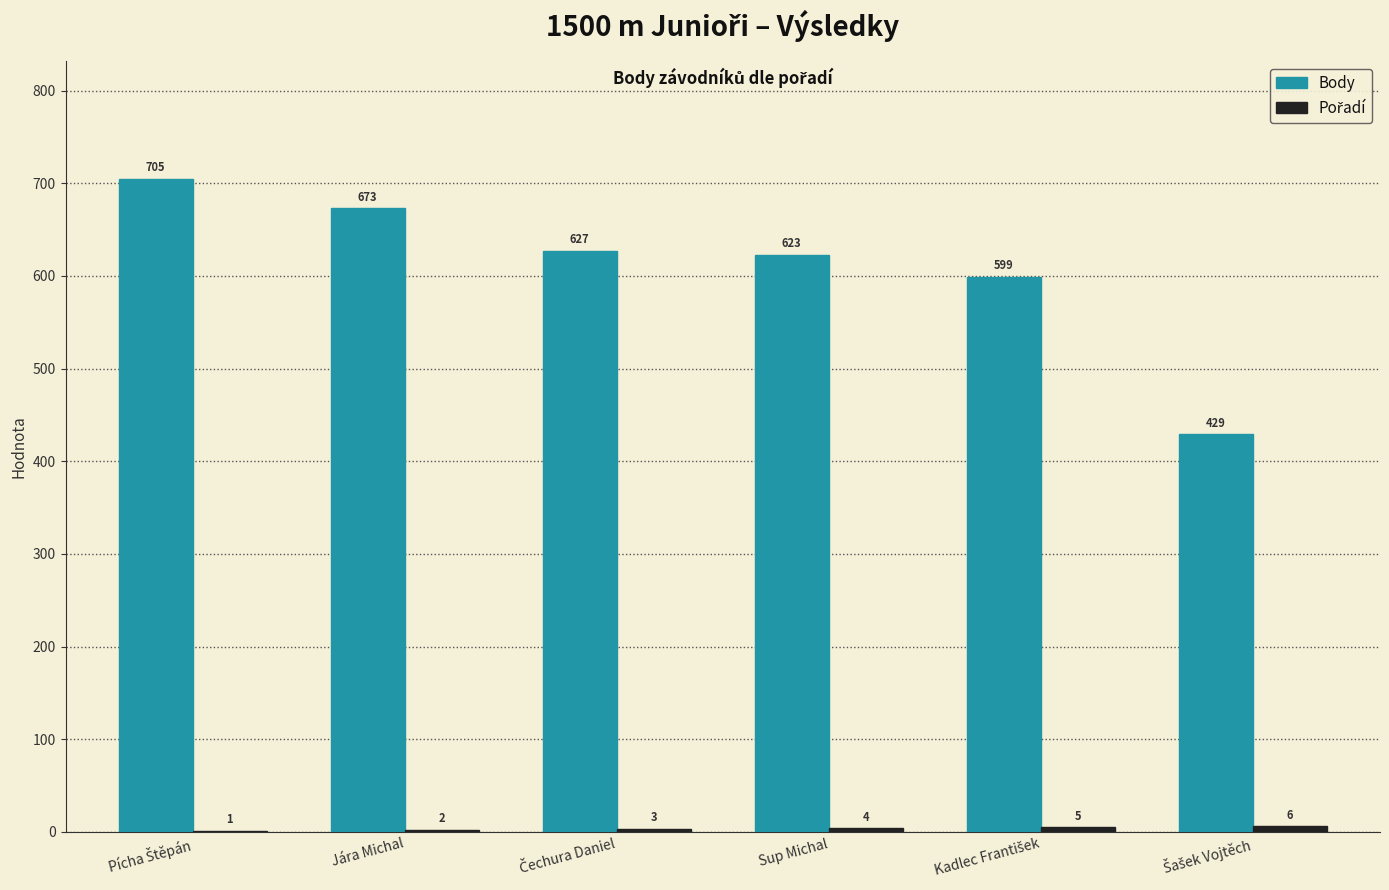

Which series has the largest total across all categories?

Body